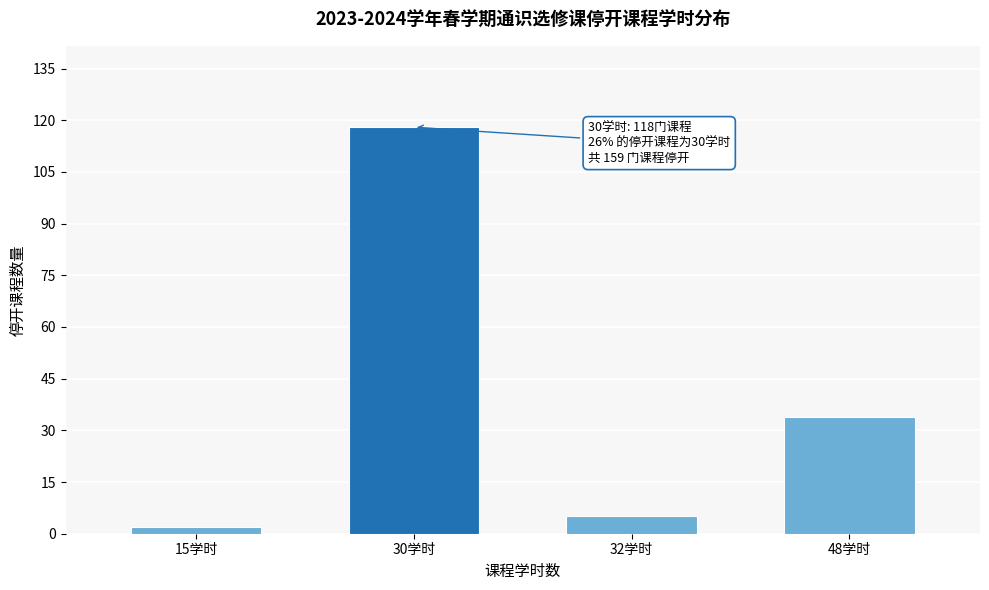

Reading left to right, extract all data points from this chart.

15学时=2	30学时=118	32学时=5	48学时=34